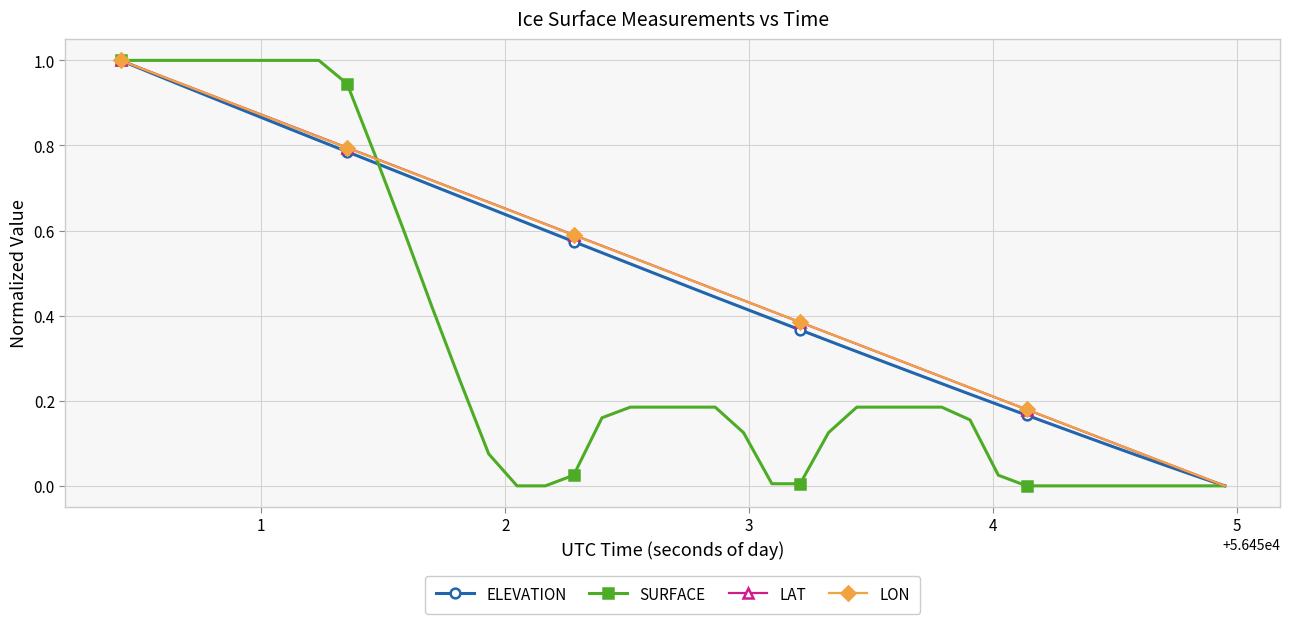

True or false: ELEVATION has more than 2 interior local peaks.

False